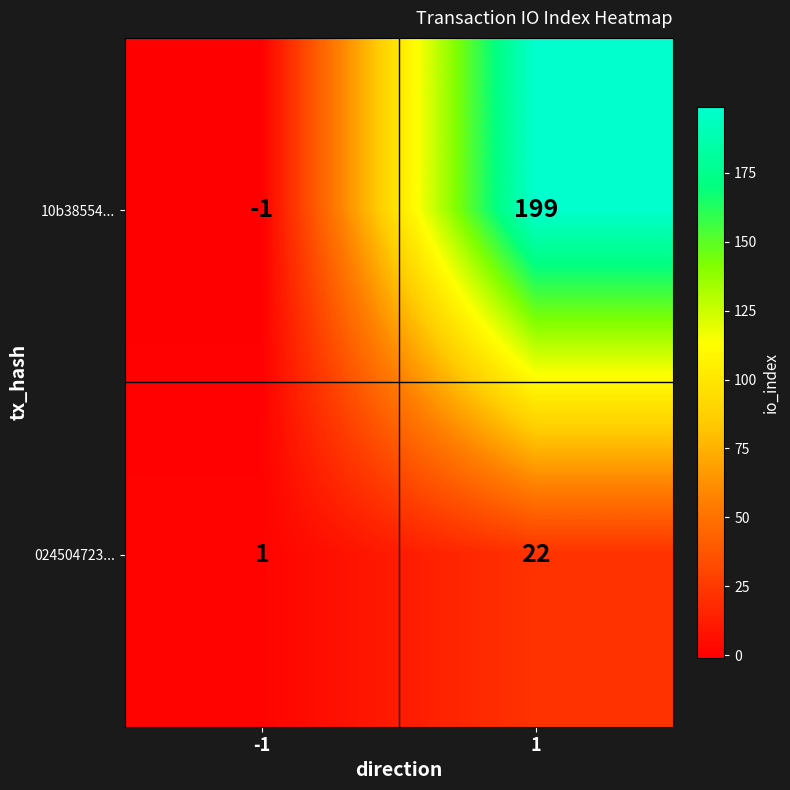

What is the difference between the 024504723... values at -1 and 1?

21